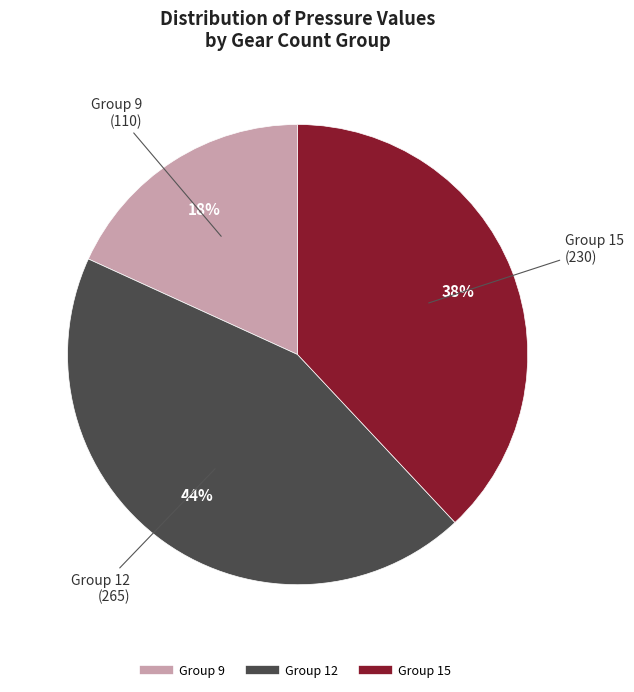

Is there a majority slice in this chart?

No